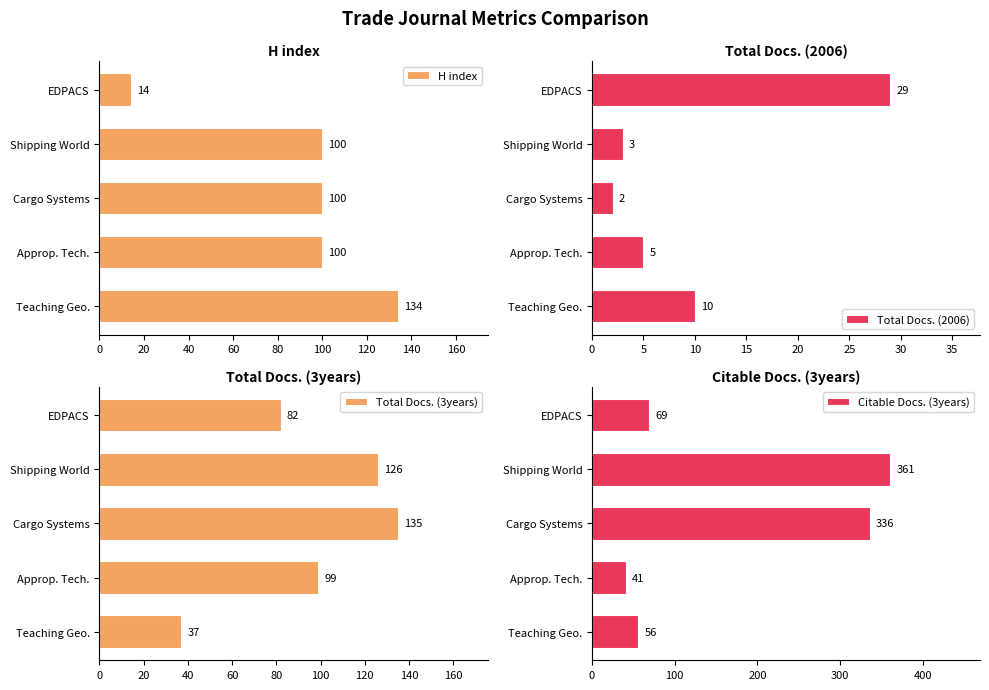

Is it true that Citable Docs. (3years) equals 69 at EDPACS?

True